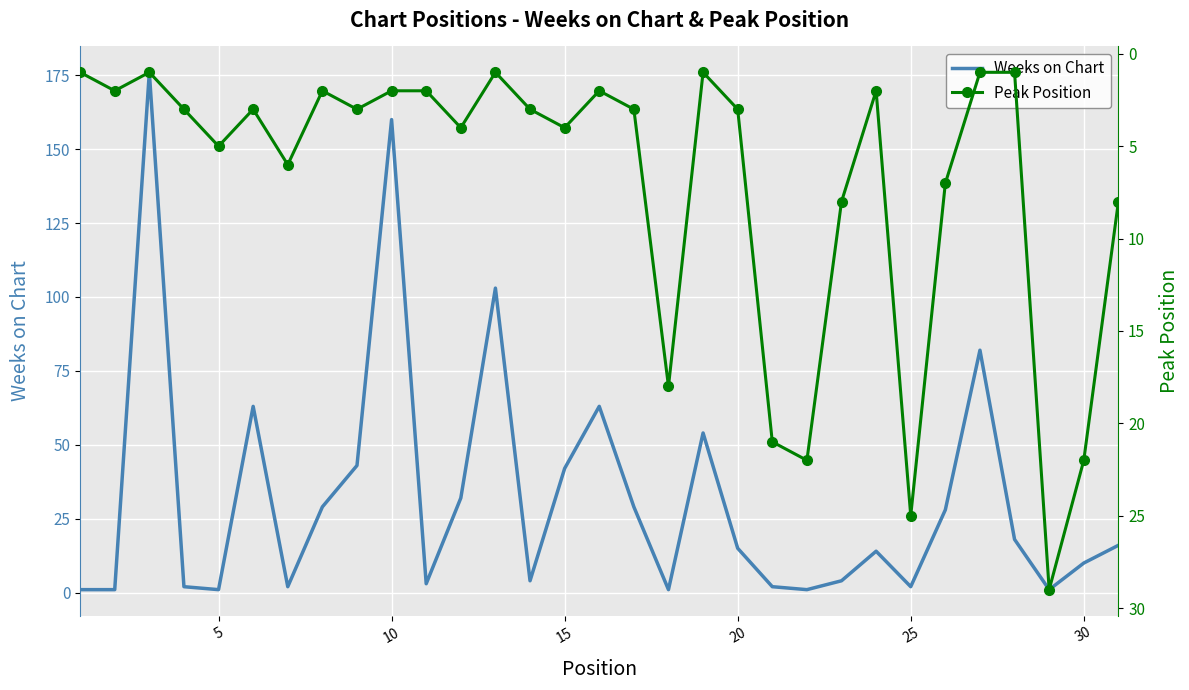

At how many categories does at least one series exceed 47?

7